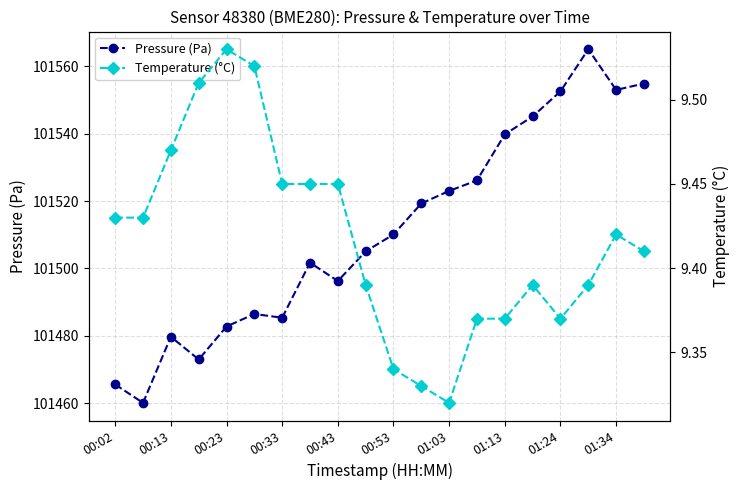

What is the spread (max minus min) of values at 11?

101509.9